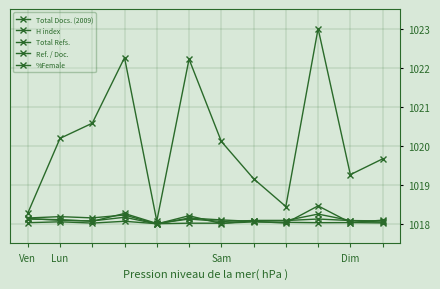

Reading left to right, extract all data points from this chart.

Total Docs. (2009): 1018.0	1018.1	1018.0	1018.1	1018.0	1018.0	1018.0	1018.1	1018.0	1018.0	1018.0	1018.0
H index: 1018.1	1018.1	1018.1	1018.2	1018.0	1018.2	1018.1	1018.1	1018.0	1018.5	1018.0	1018.1
Total Refs.: 1018.3	1020.2	1020.6	1022.3	1018.1	1022.2	1020.1	1019.2	1018.4	1023.0	1019.3	1019.7
Ref. / Doc.: 1018.1	1018.1	1018.1	1018.3	1018.0	1018.1	1018.1	1018.1	1018.1	1018.1	1018.1	1018.1
%Female: 1018.2	1018.2	1018.2	1018.2	1018.0	1018.2	1018.0	1018.1	1018.1	1018.3	1018.1	1018.0